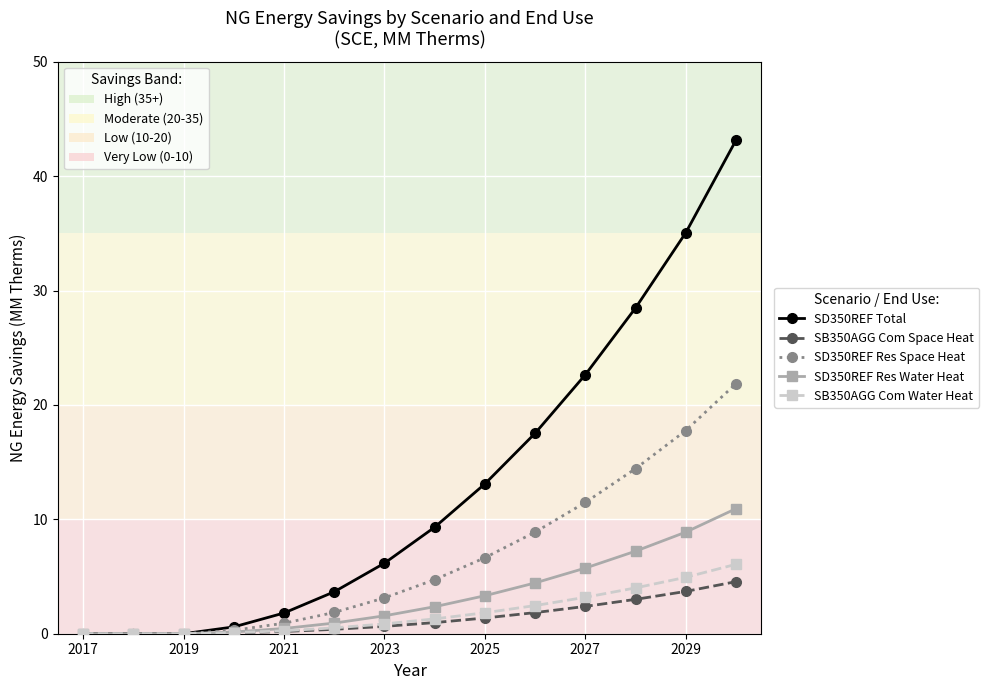

What is the greatest value displayed?

43.1